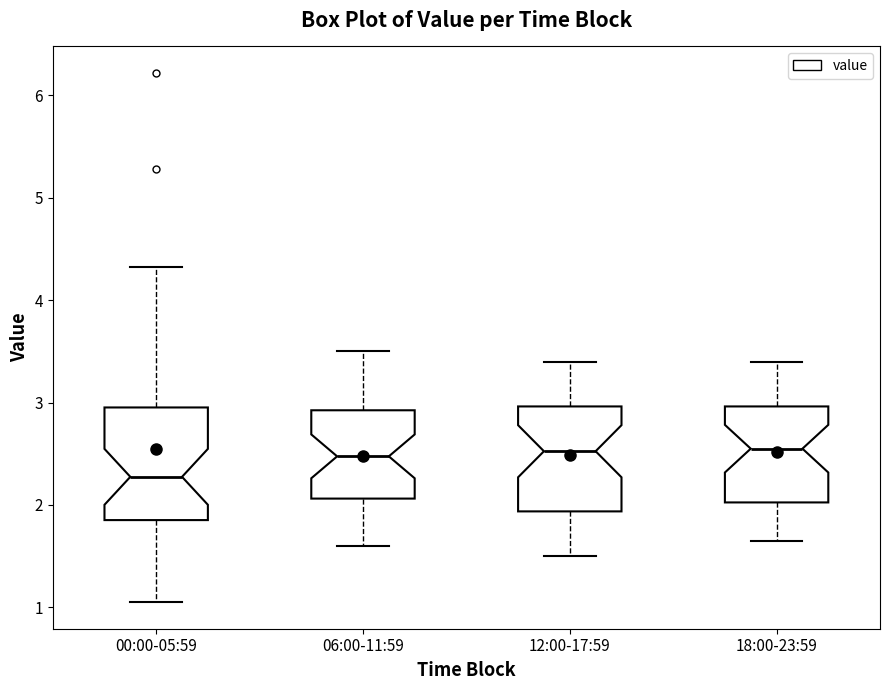

Reading left to right, transcribe this box plot: for each box, give where its median line is, the range the box spans, and where its two whiskers end, as read against the y-axis. The values are not printed on the chart, so give them approximately, as read against the axis.

00:00-05:59: median 2.3, box 1.9 to 3.0, whiskers 1.1 to 4.3
06:00-11:59: median 2.5, box 2.1 to 2.9, whiskers 1.6 to 3.5
12:00-17:59: median 2.5, box 1.9 to 3.0, whiskers 1.5 to 3.4
18:00-23:59: median 2.6, box 2.0 to 3.0, whiskers 1.7 to 3.4